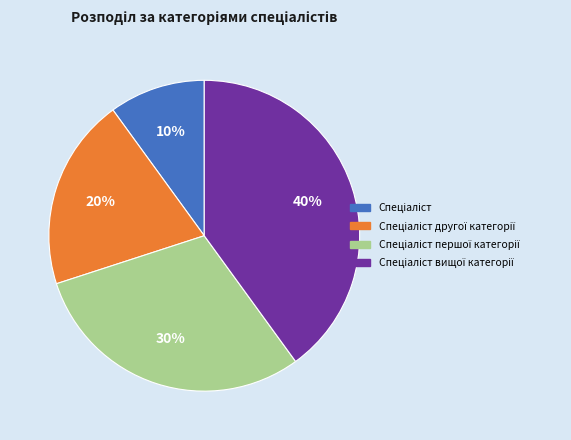

Does any single category account for the majority?

No